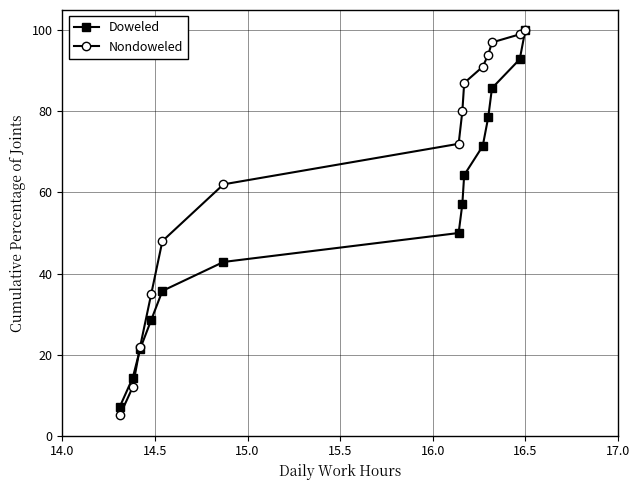

How many distinct data groups are displayed?

2